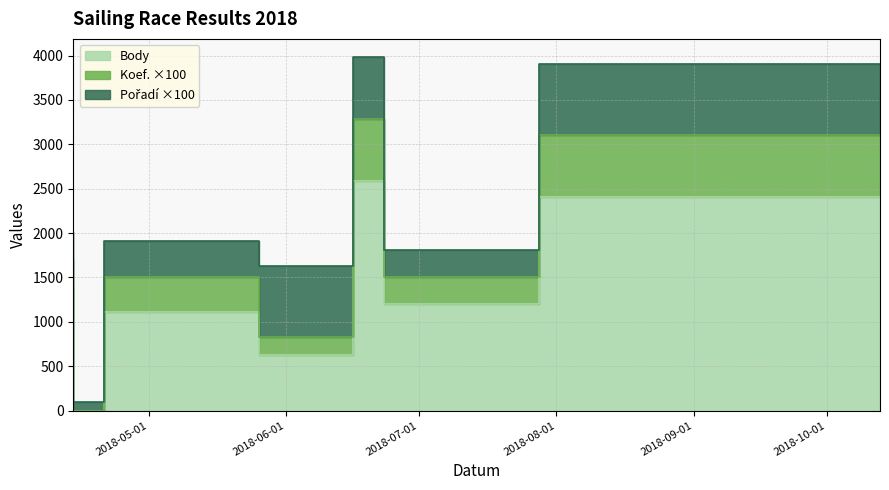

True or false: Koef. has more than 2 interior local peaks.

False